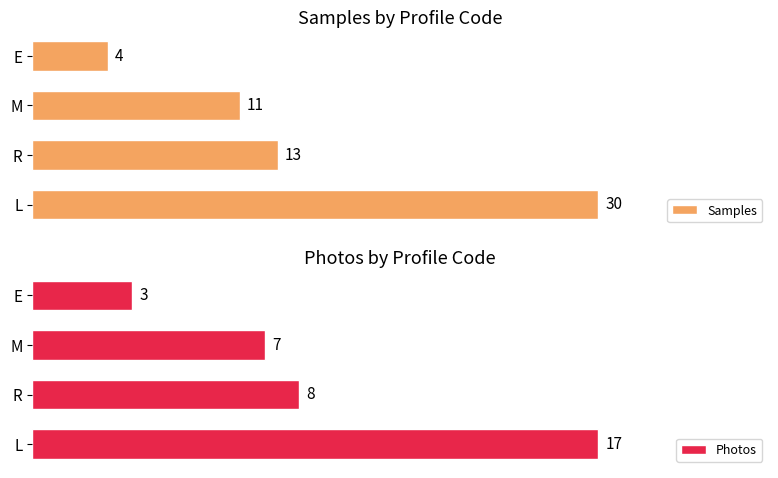

How many series are shown in this chart?

2